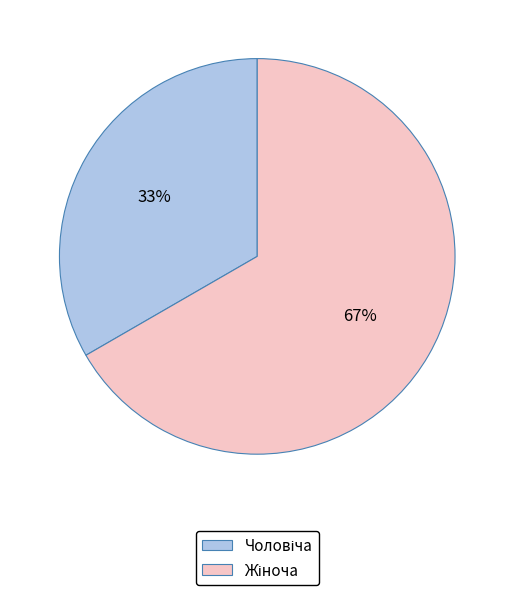

To the nearest percent, what is the average slice percentage?

50%